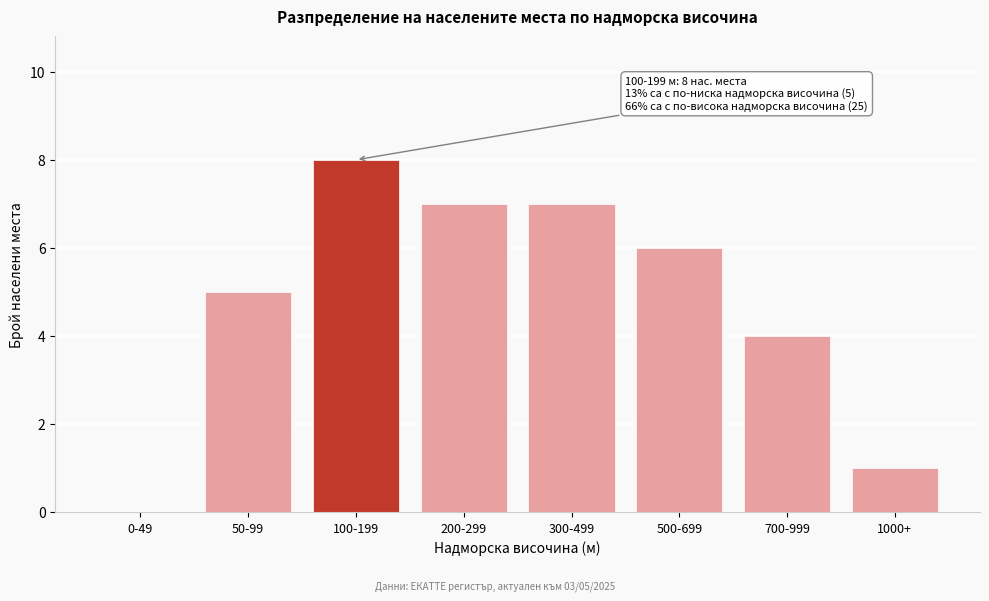

Reading left to right, extract all data points from this chart.

0-49=0	50-99=5	100-199=8	200-299=7	300-499=7	500-699=6	700-999=4	1000+=1